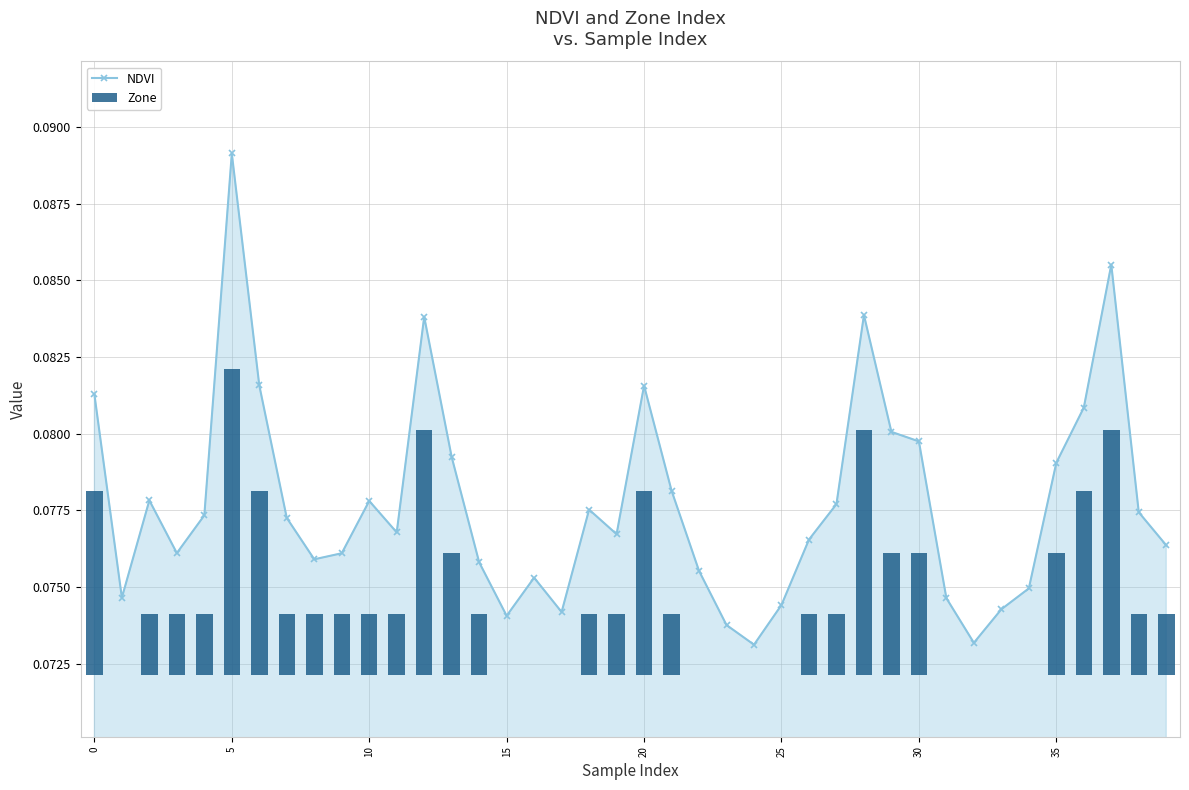

How many NDVI values are between 0 and 1?

40